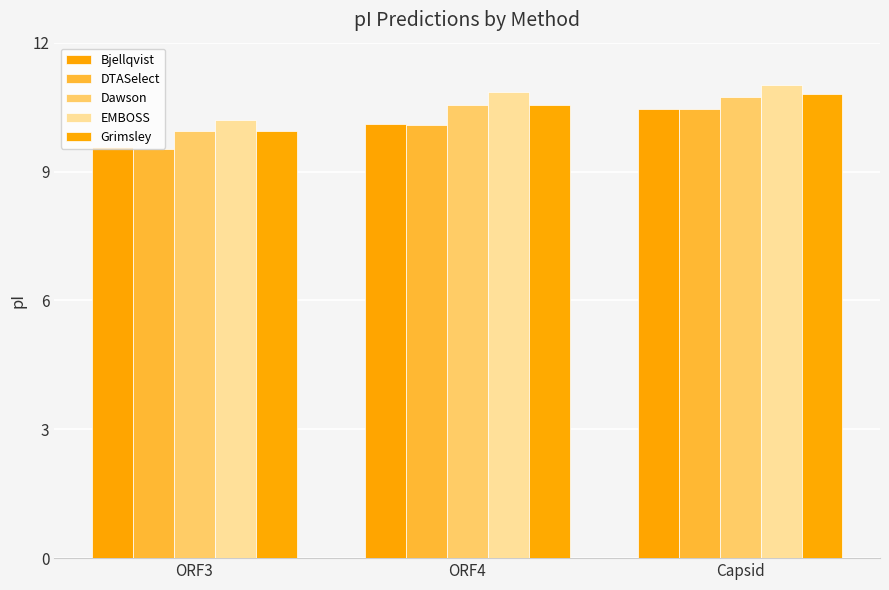

What is the sum of the DTASelect values at ORF3 and Capsid?

20.0